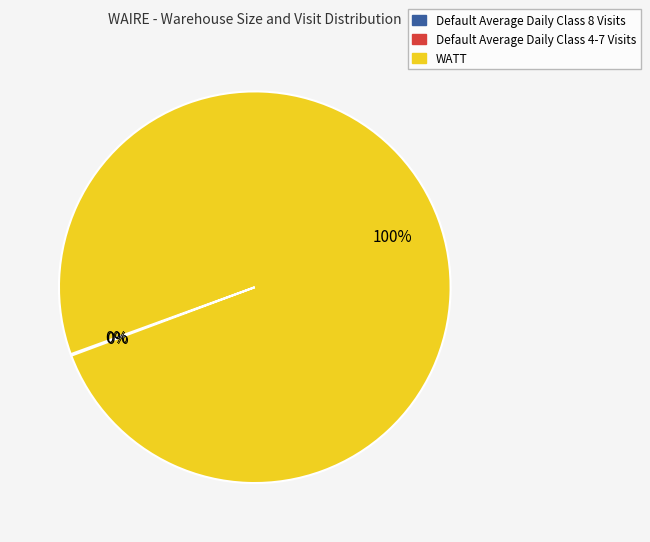

Which category has the biggest portion of the pie?

WATT